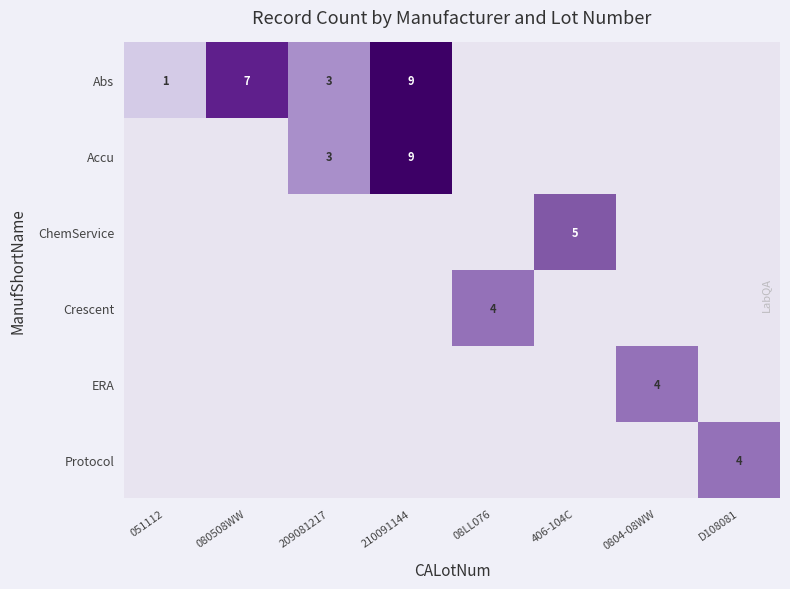

At how many categories does at least one series exceed 0?

8